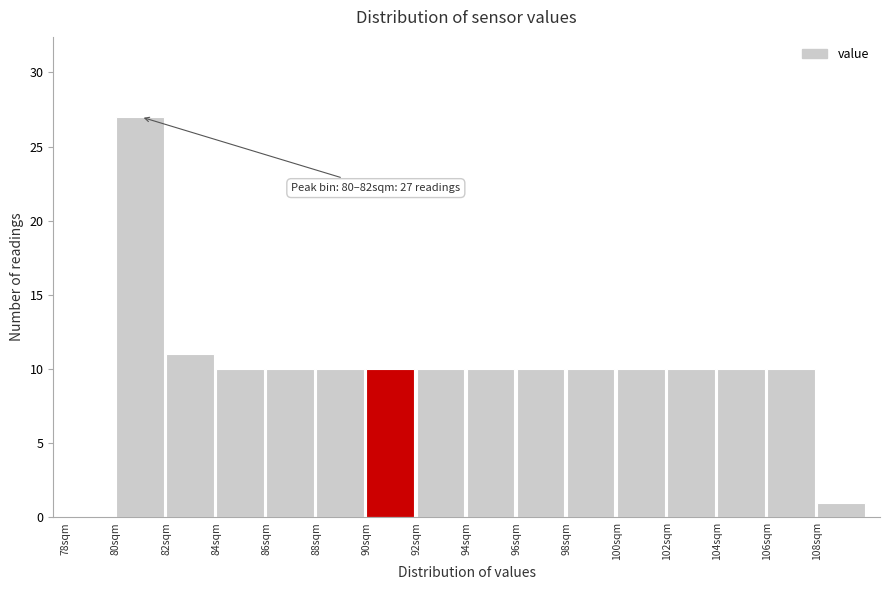

Over which range of the x-axis is the bar tallest?

80 to 82